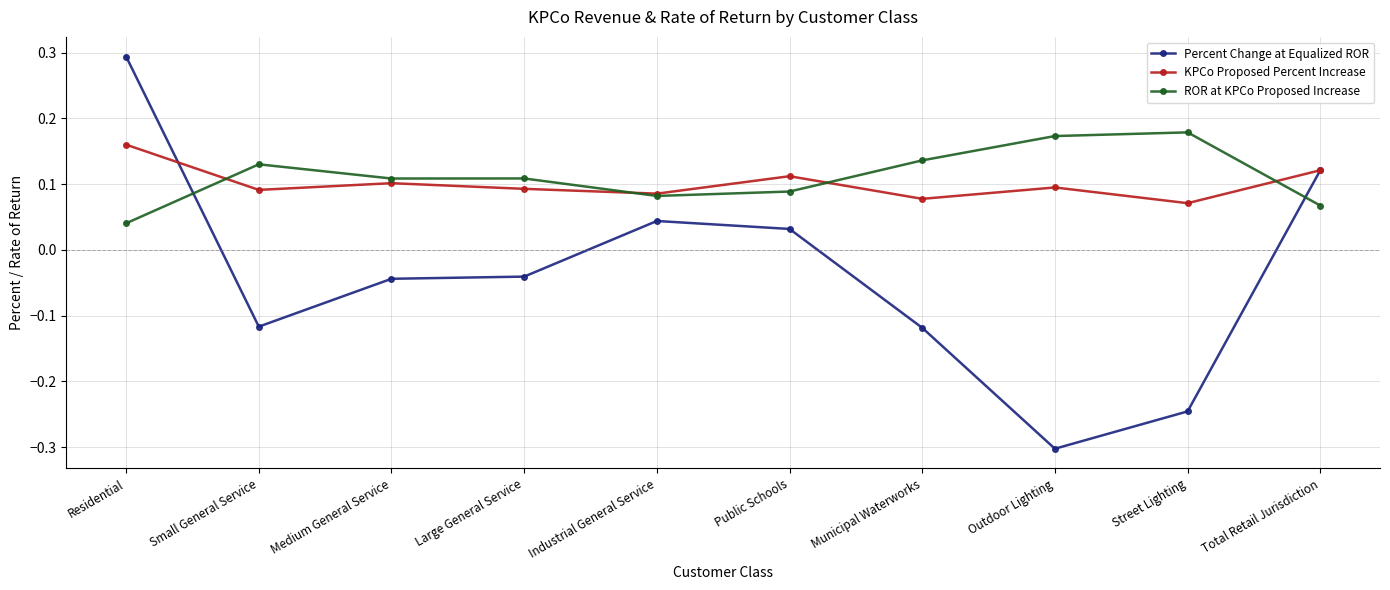

What are all the series names shown in the legend?

Percent Change at Equalized ROR, KPCo Proposed Percent Increase, ROR at KPCo Proposed Increase